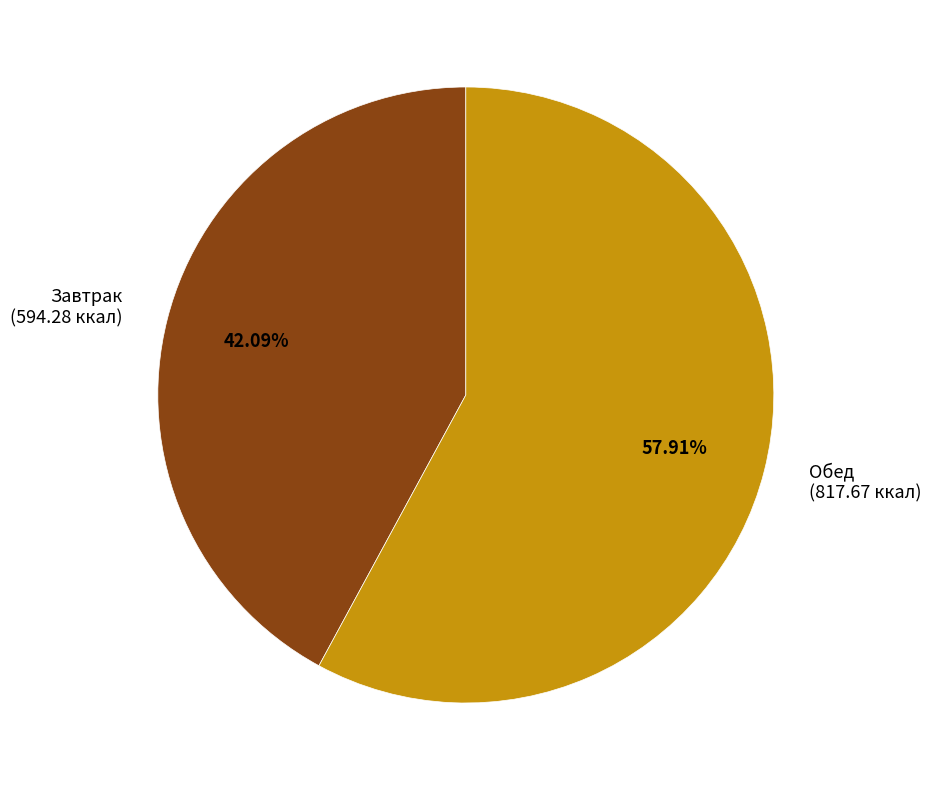

To the nearest percent, what is the average slice percentage?

50%